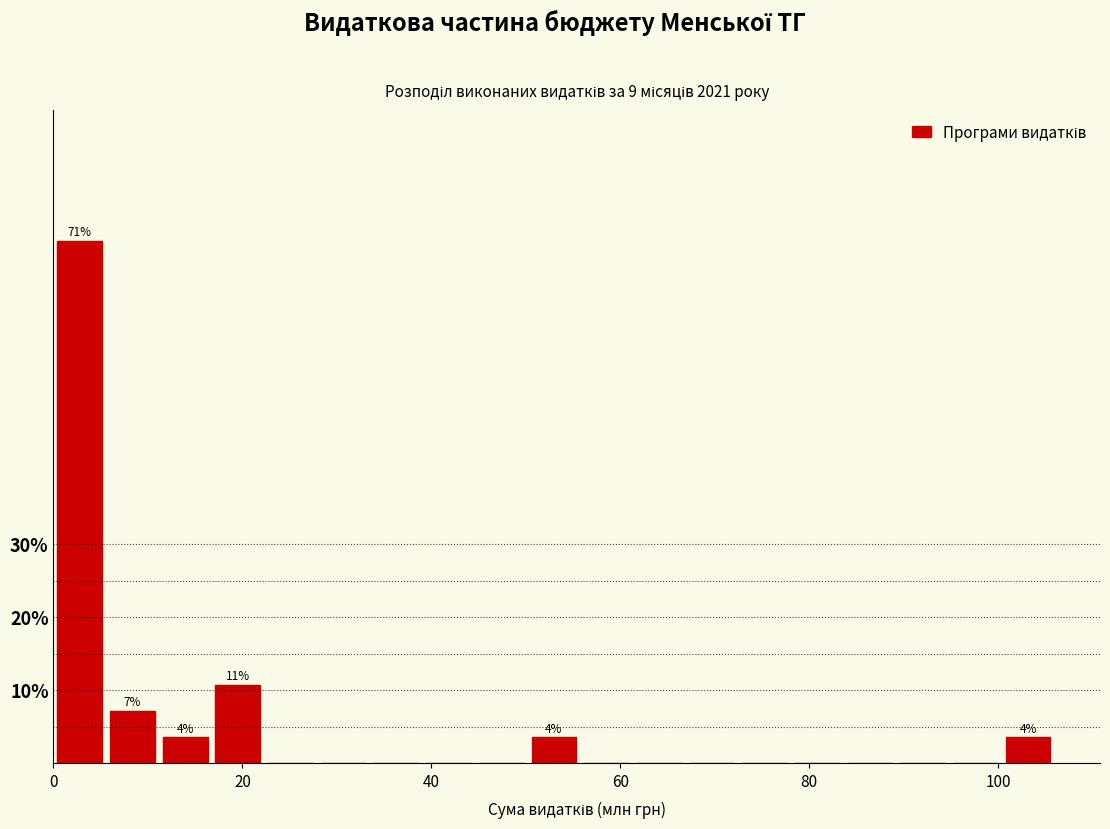

Around what value on the x-axis is the tallest bar? Give the approximate position of its centre, as read against the axis.

2